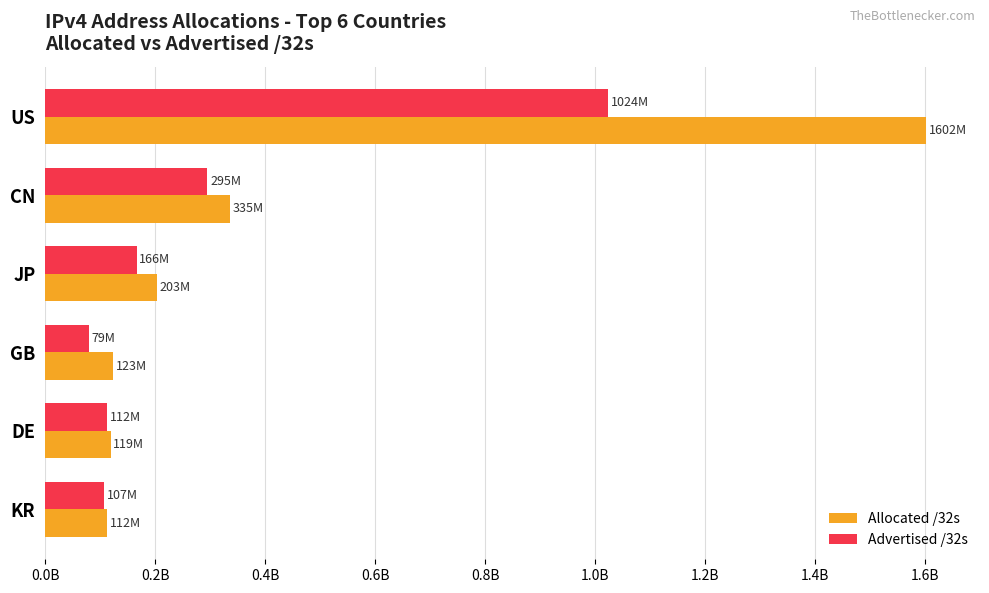

At how many categories does at least one series exceed 79988258?

6